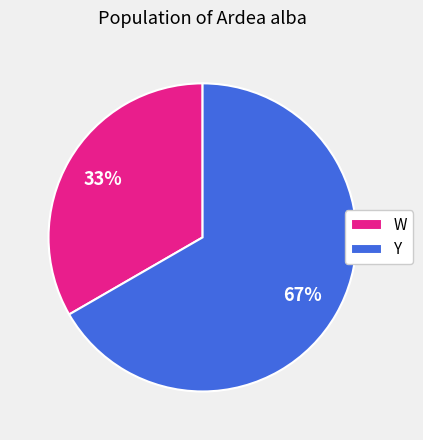

To the nearest percent, what is the average slice percentage?

50%